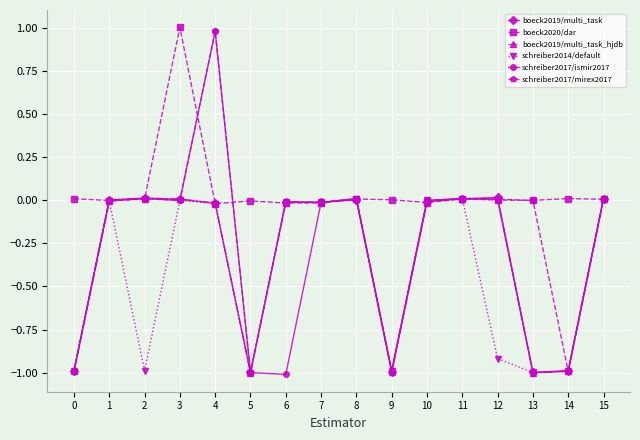

What are all the series names shown in the legend?

boeck2019/multi_task, boeck2020/dar, boeck2019/multi_task_hjdb, schreiber2014/default, schreiber2017/ismir2017, schreiber2017/mirex2017